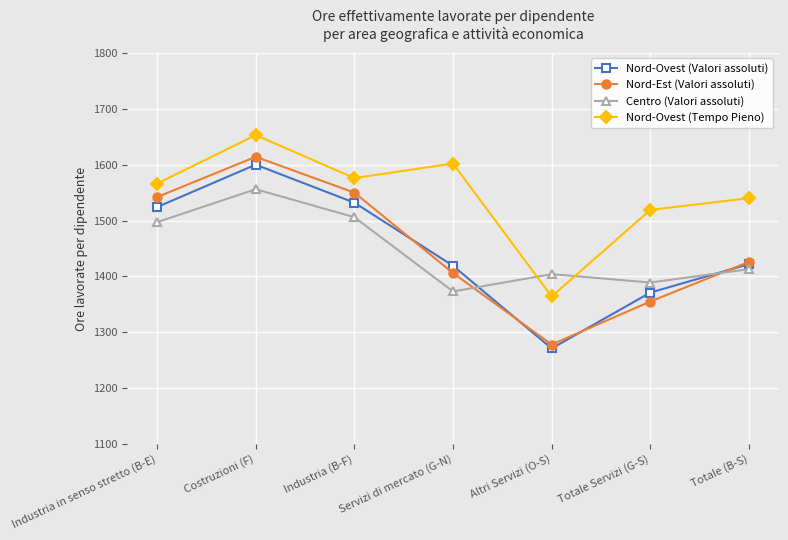

What are all the series names shown in the legend?

Nord-Ovest (Valori assoluti), Nord-Est (Valori assoluti), Centro (Valori assoluti), Nord-Ovest (Tempo Pieno)